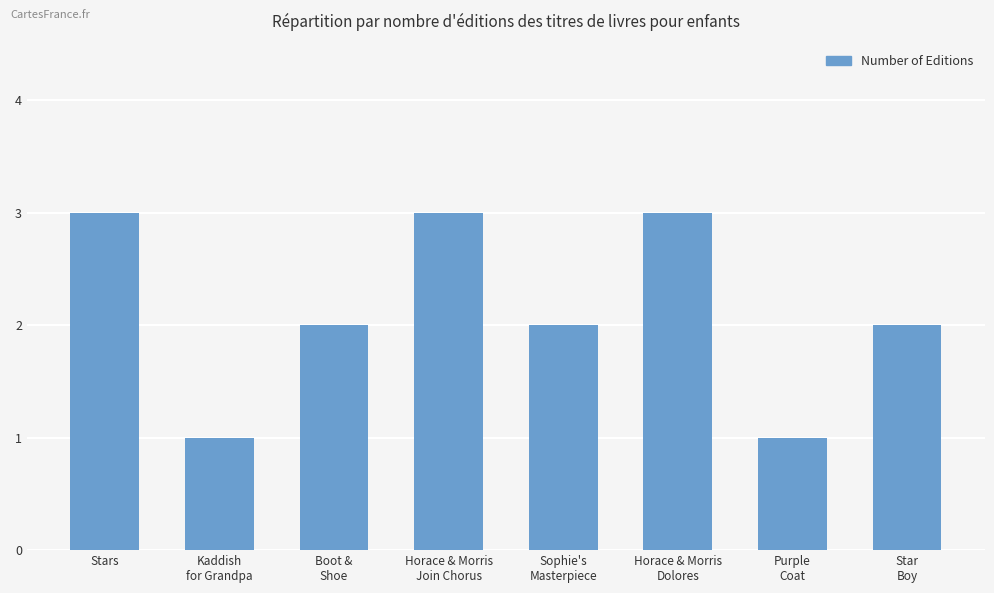

Count the number of categories in the chart.

8